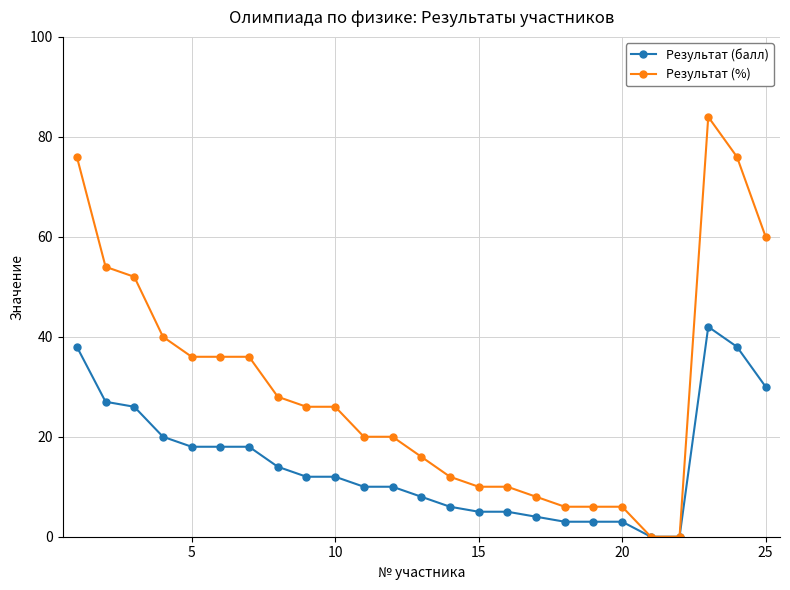

Which series has the widest spread of values?

Результат (%)